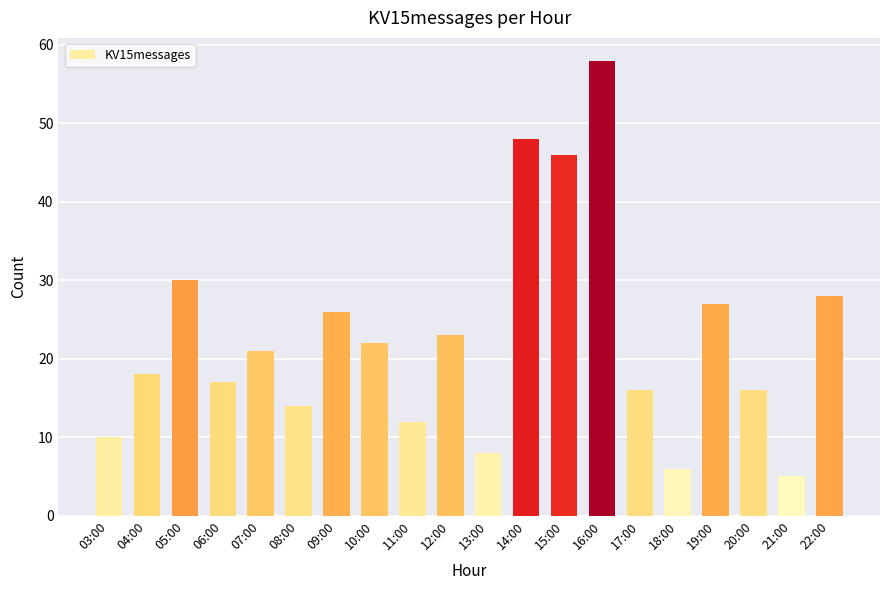

What is the change in value from 04:00 to 14:00?

+30